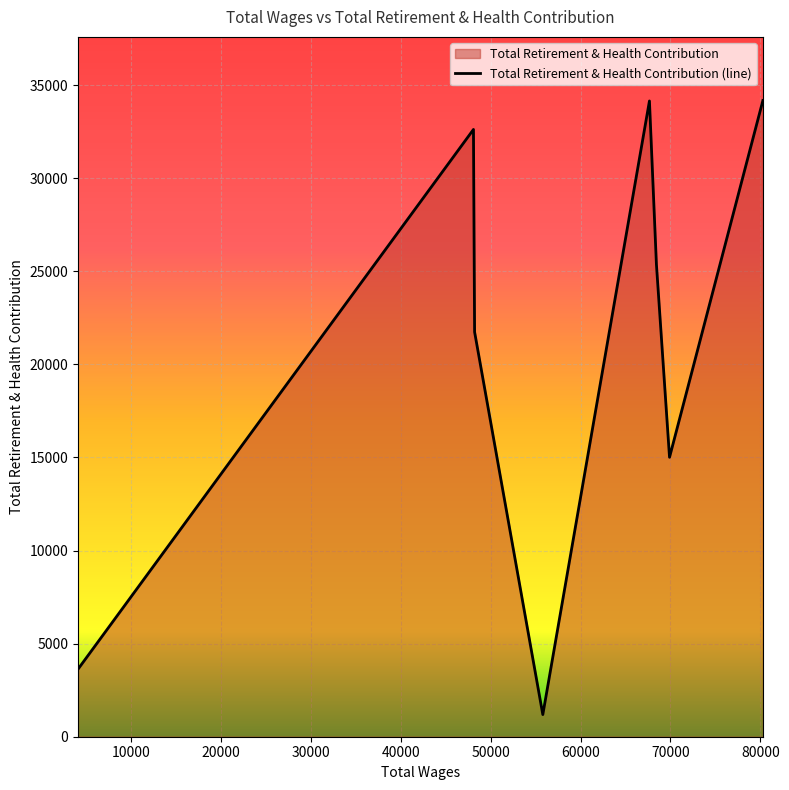

At which label is the value closest to 17680?

69892.0